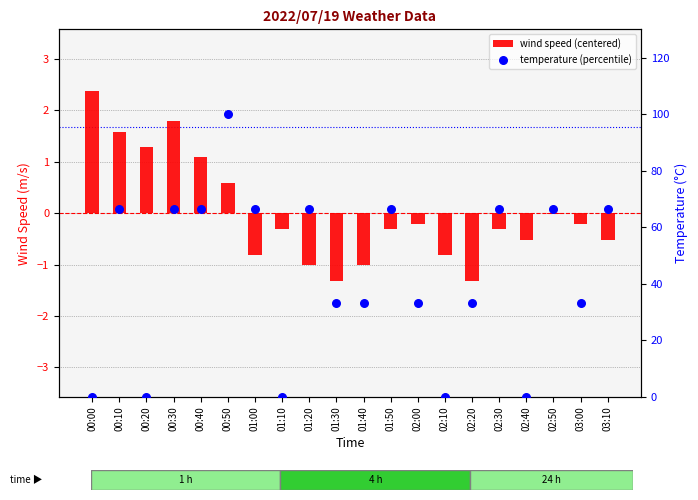

Which series has the largest total across all categories?

temperature (percentile)